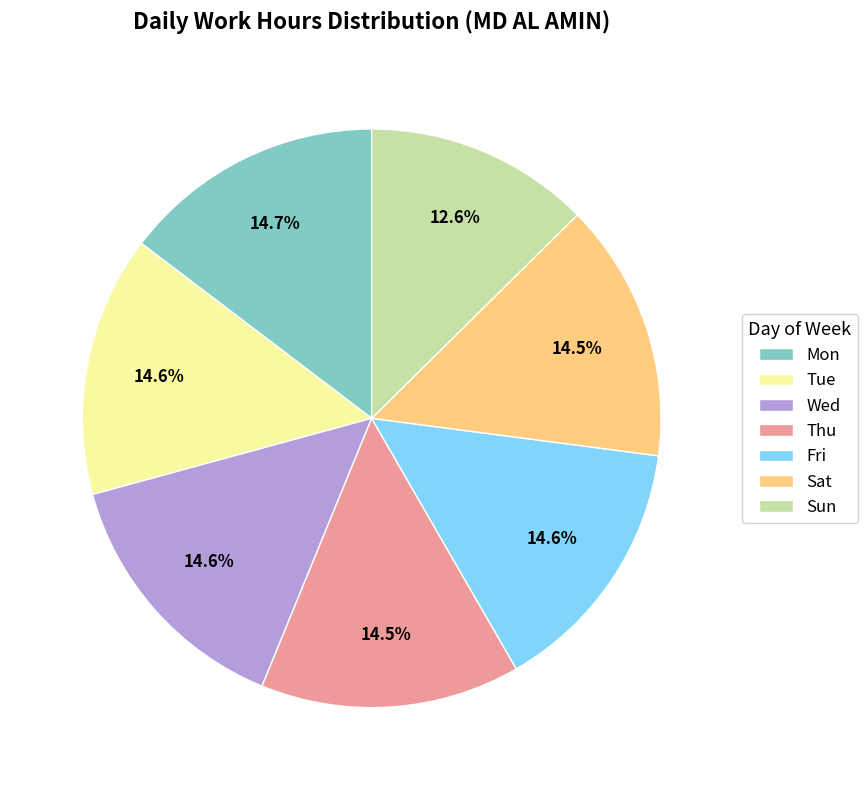

Is there any slice that represents more than half of the pie?

No